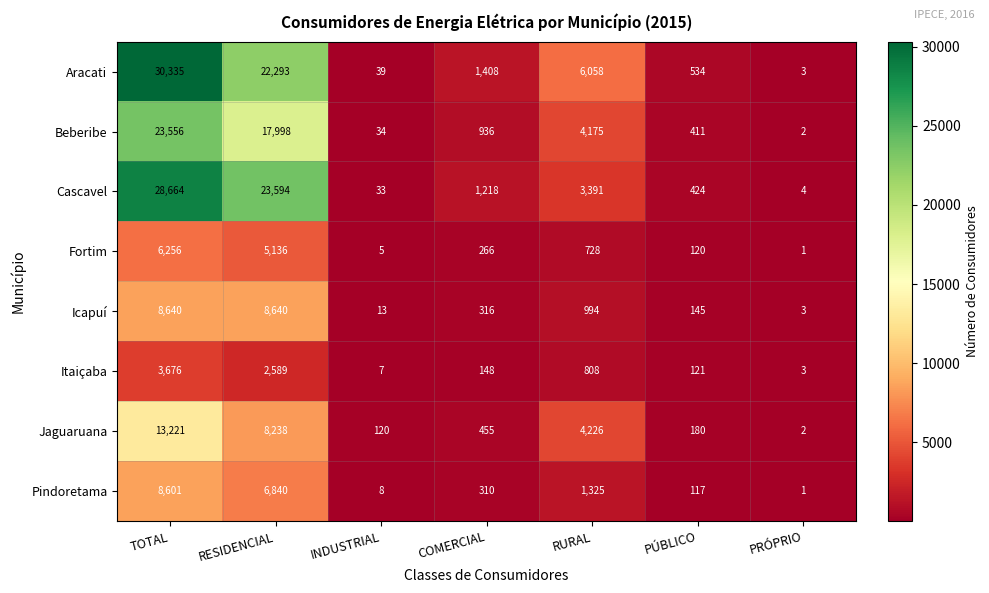

List the series in order of their peak value, highest first.

Aracati, Cascavel, Beberibe, Jaguaruana, Icapuí, Pindoretama, Fortim, Itaiçaba